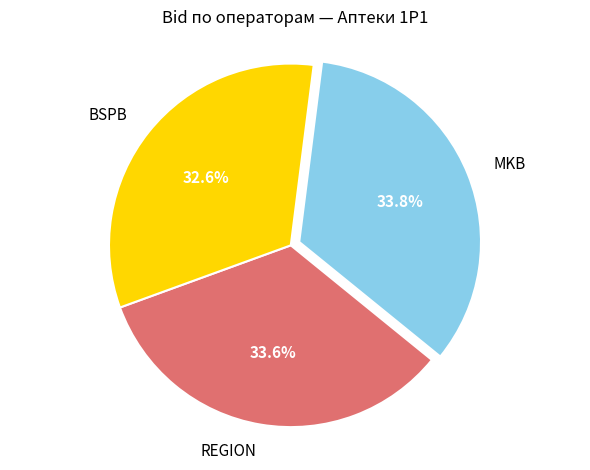

What is the ratio of the value at REGION to the value at MKB?

1.0